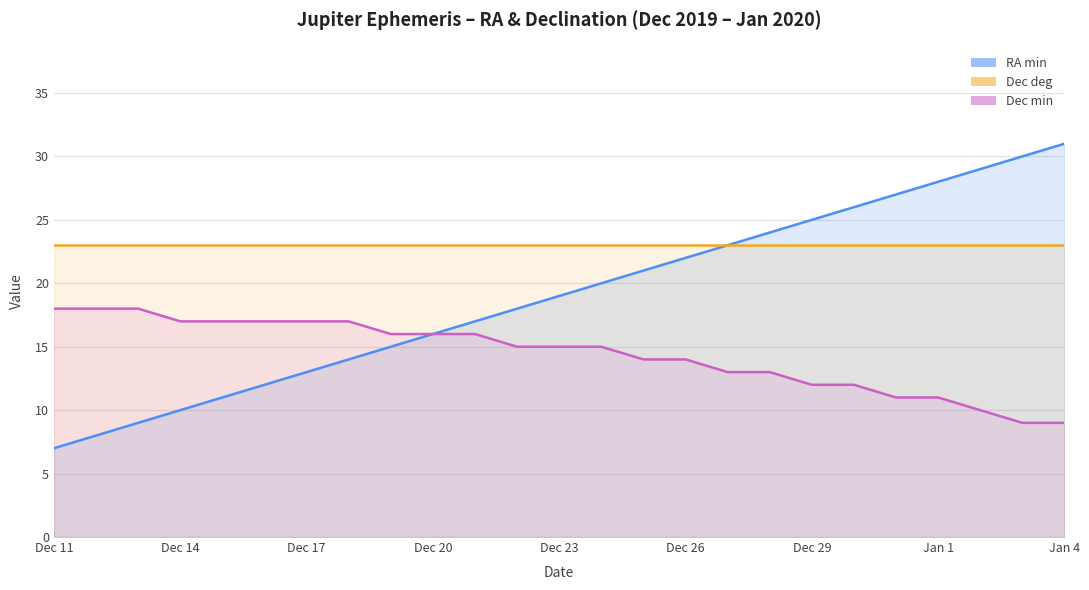

How many data points in Dec min are above 15?

11